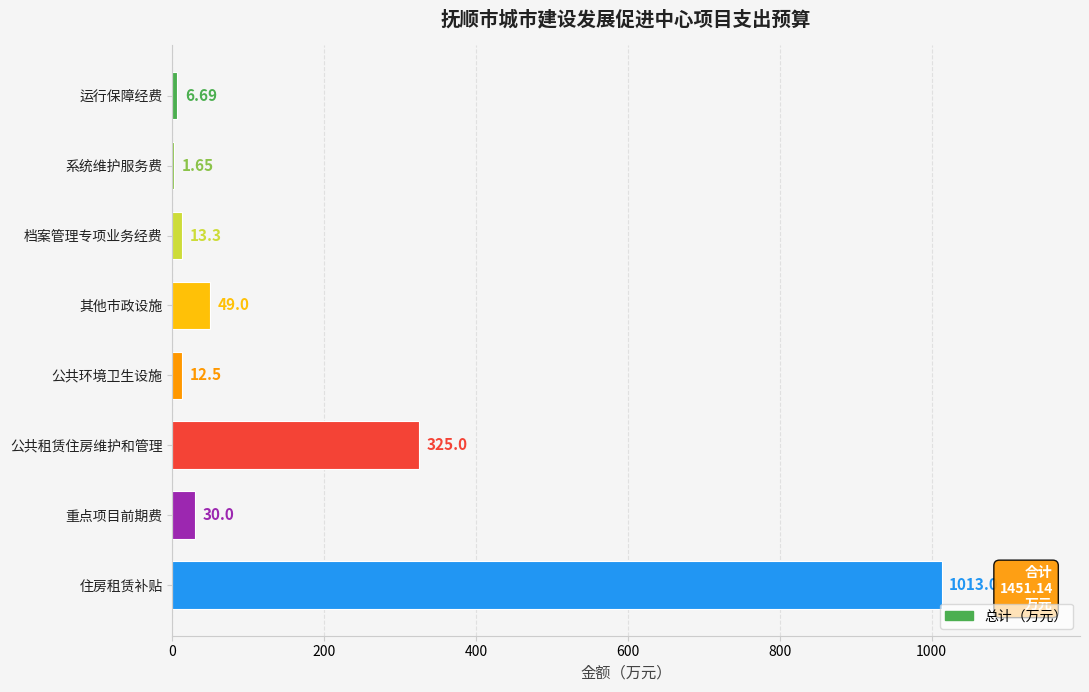

At which label is the value closest to 507?

公共租赁住房维护和管理